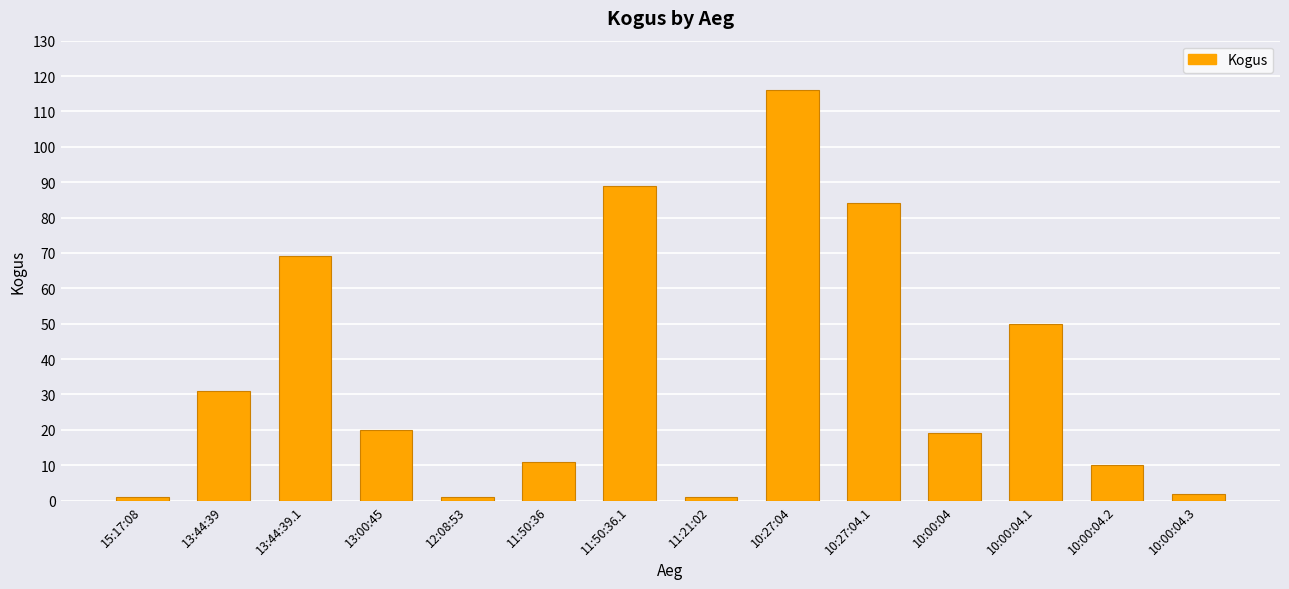

What is the label of the 2nd bar from the right?

10:00:04.2